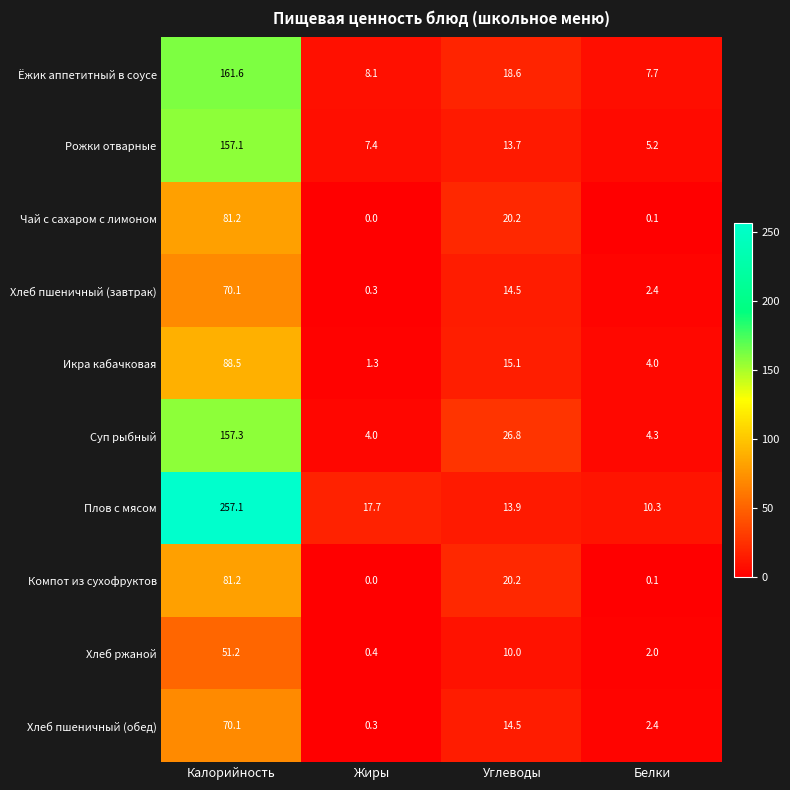

What is the difference between the maximum and minimum values in the Рожки отварные series?

151.9